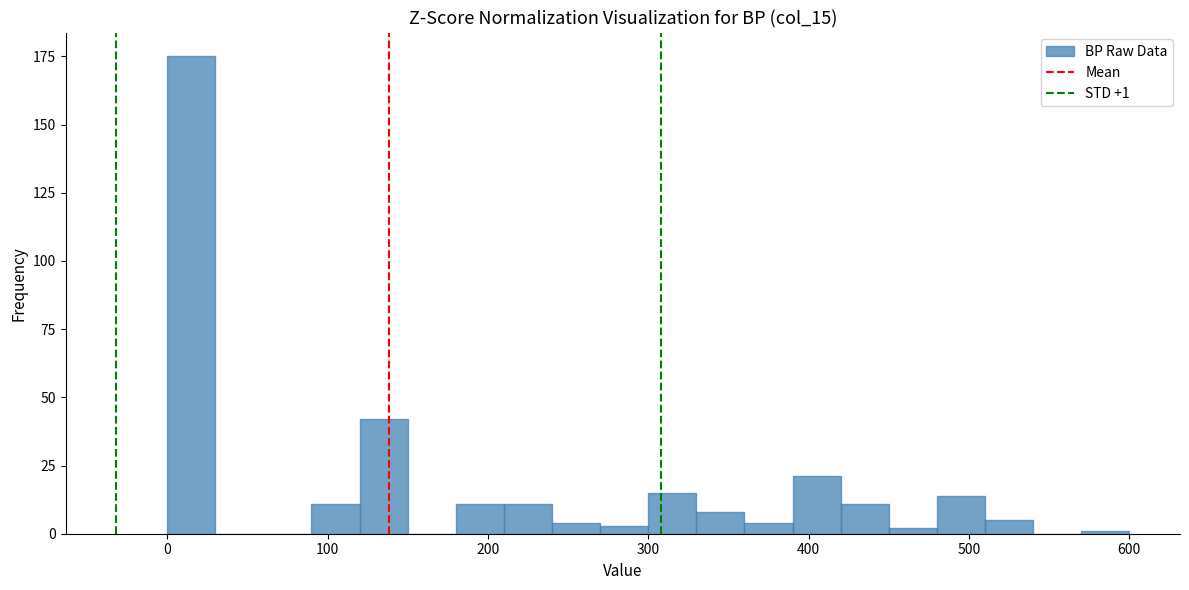

Around what value on the x-axis is the tallest bar? Give the approximate position of its centre, as read against the axis.

20